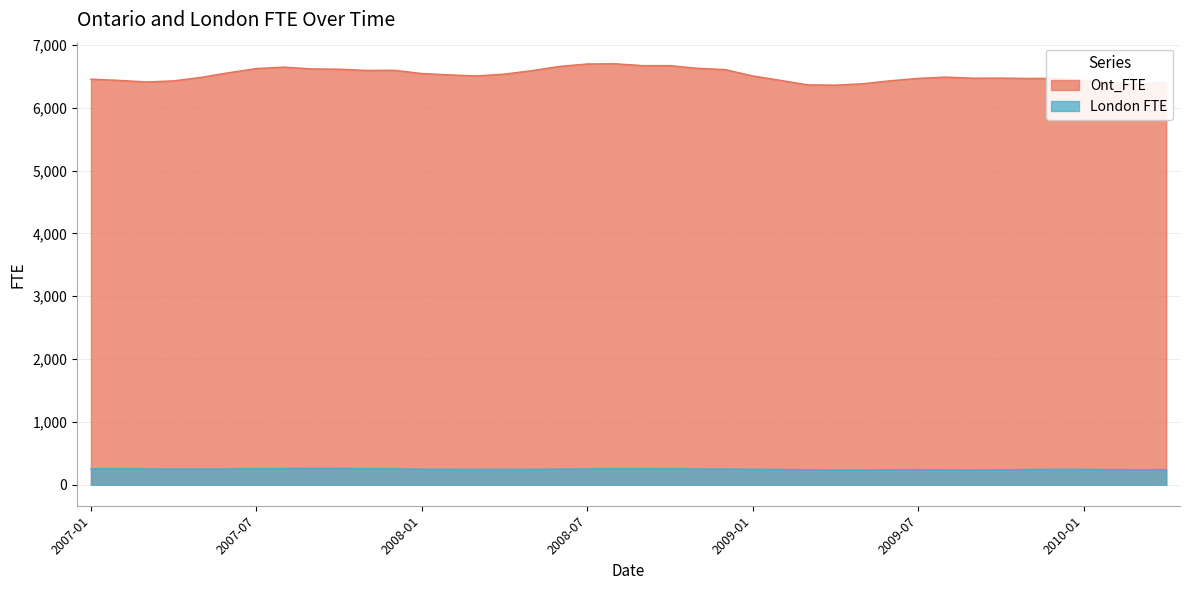

At which label does London FTE reach its minimum?

2009-04